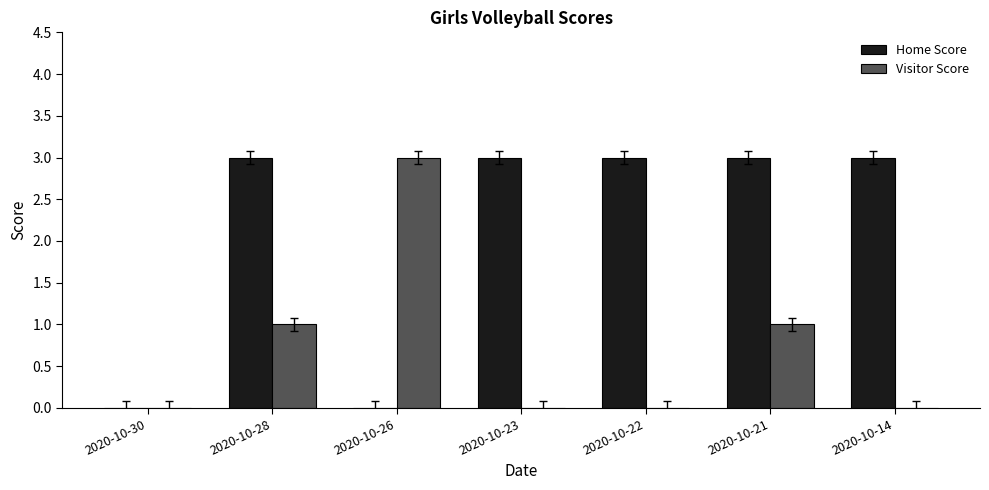

What is the highest value of the Home Score series?

3